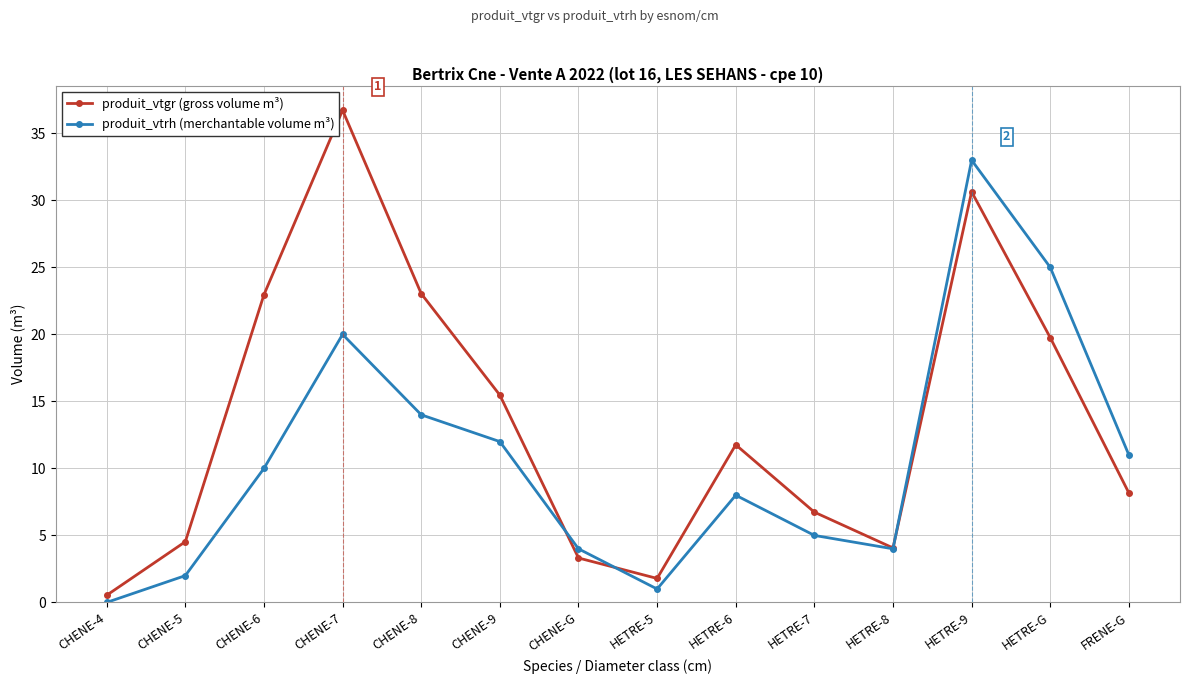

Which series has the largest range (max minus min)?

produit_vtgr (gross volume m³)